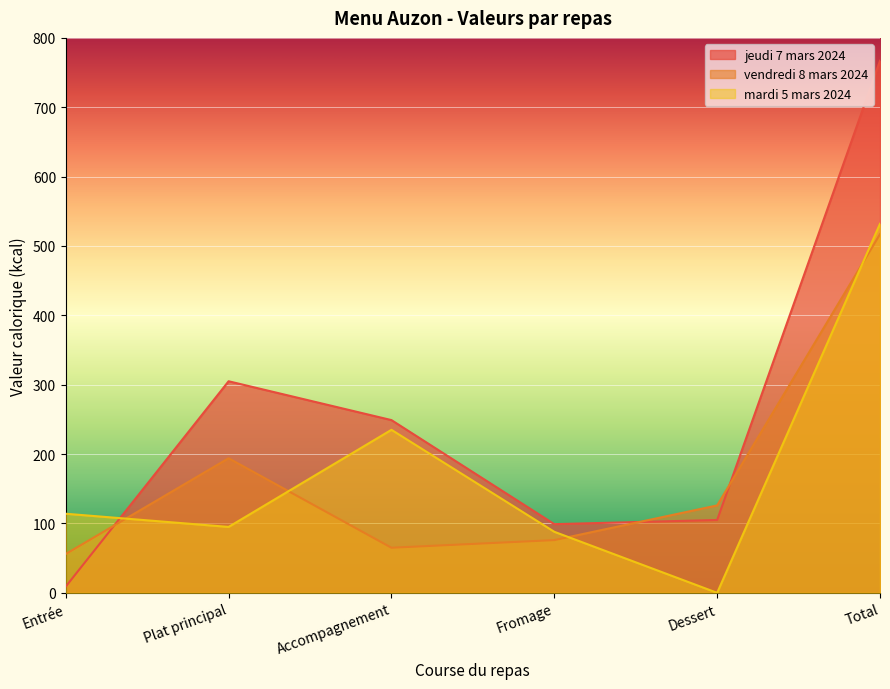

What is the label of the 3rd point from the right?

Fromage